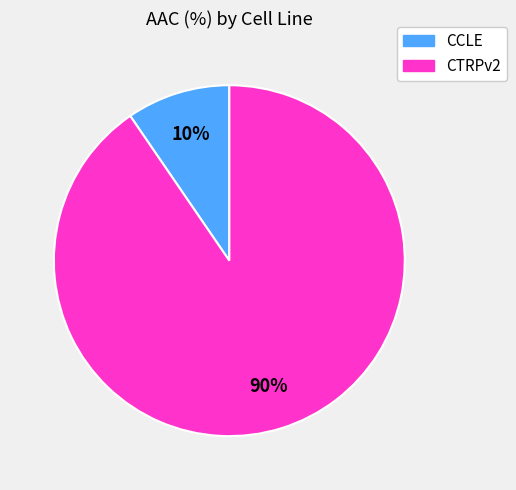

Between CCLE and CTRPv2, which is larger?

CTRPv2